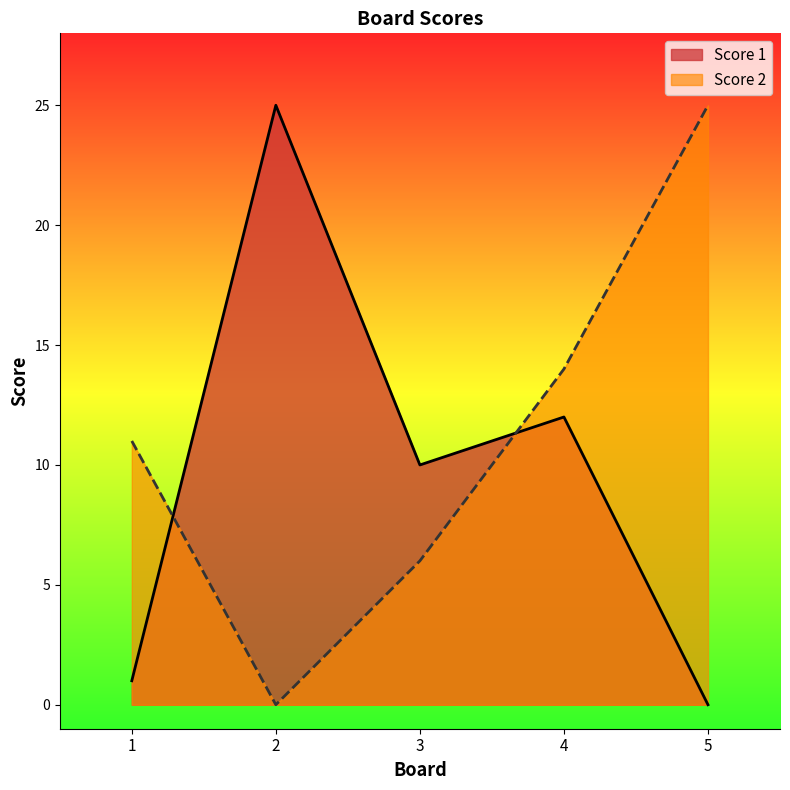

Rank the series by their average value, from lowest to highest.

Score 1, Score 2